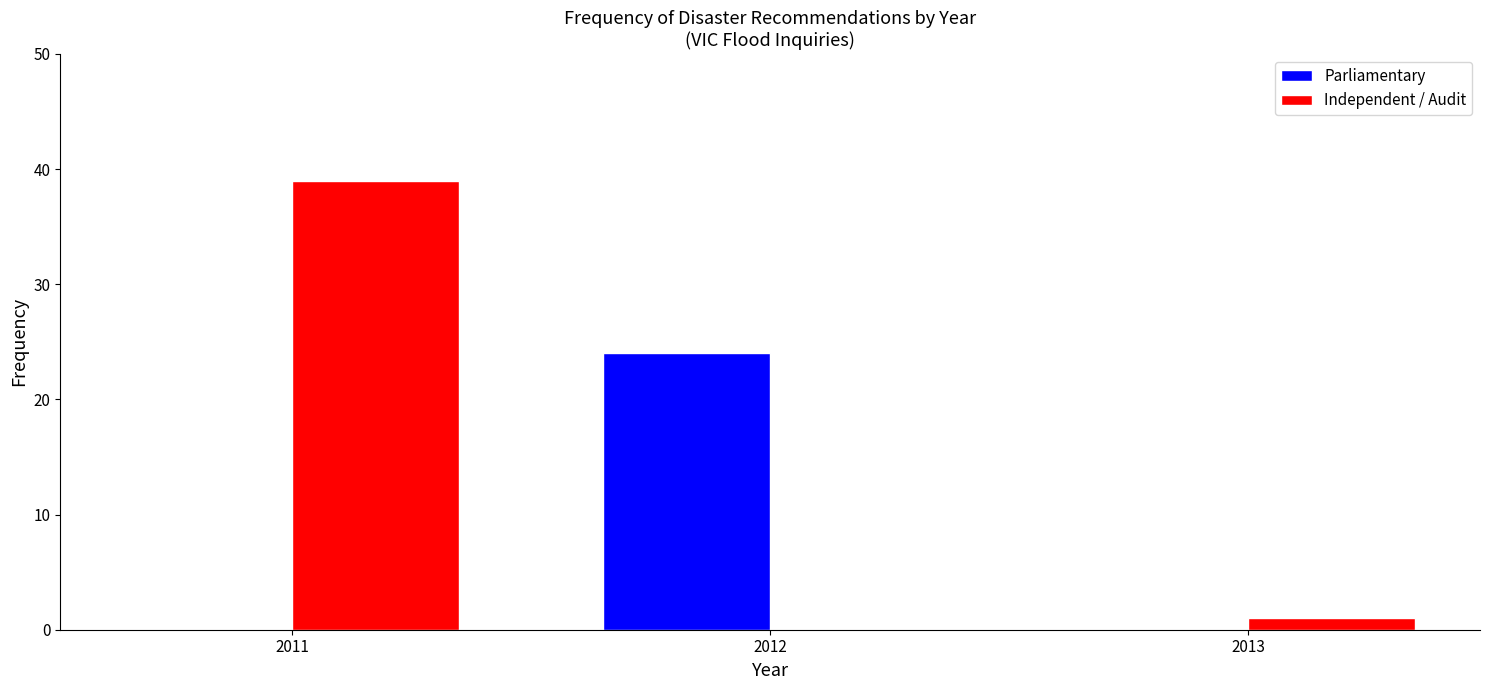

What is the height of the Parliamentary bar covering 2011.5 to 2012.5 on the x-axis? The values are not printed on the chart, so give them approximately, as read against the axis.

24